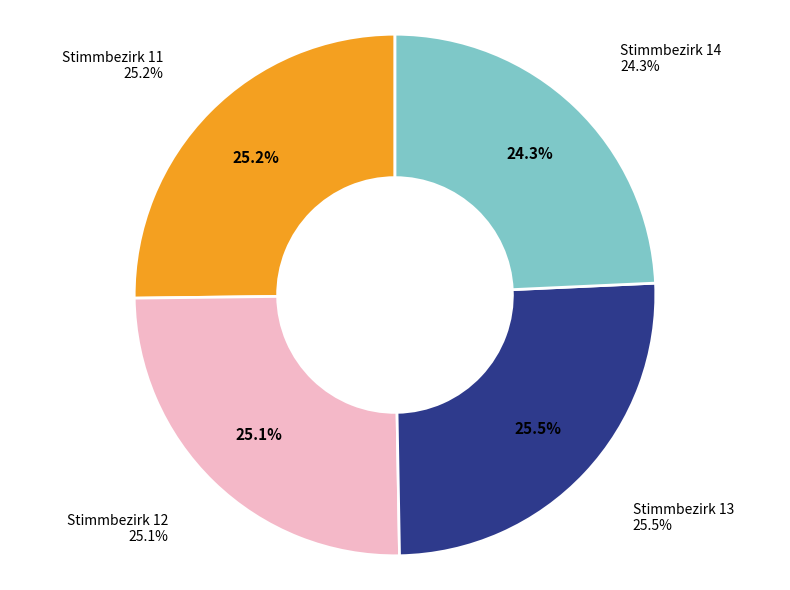

Count the number of slices in the pie.

4